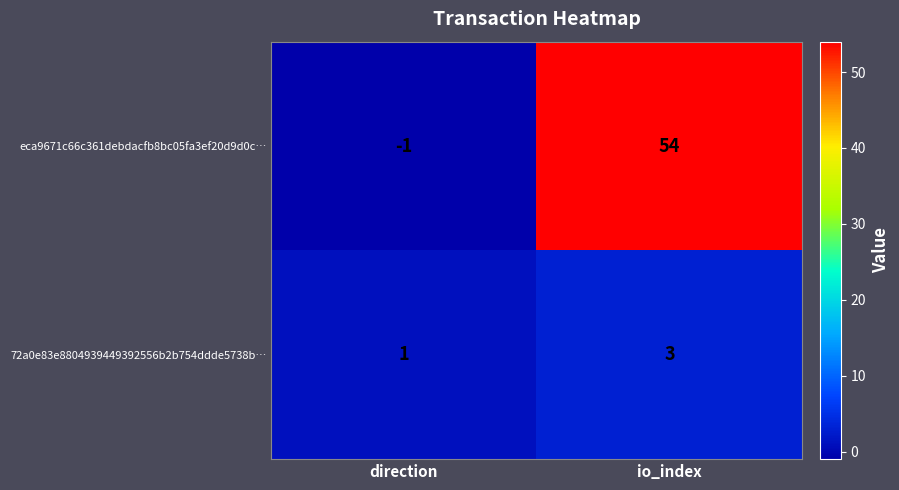

Rank the series by their average value, from lowest to highest.

72a0e83e8804939449392556b2b754ddde5738b…, eca9671c66c361debdacfb8bc05fa3ef20d9d0c…